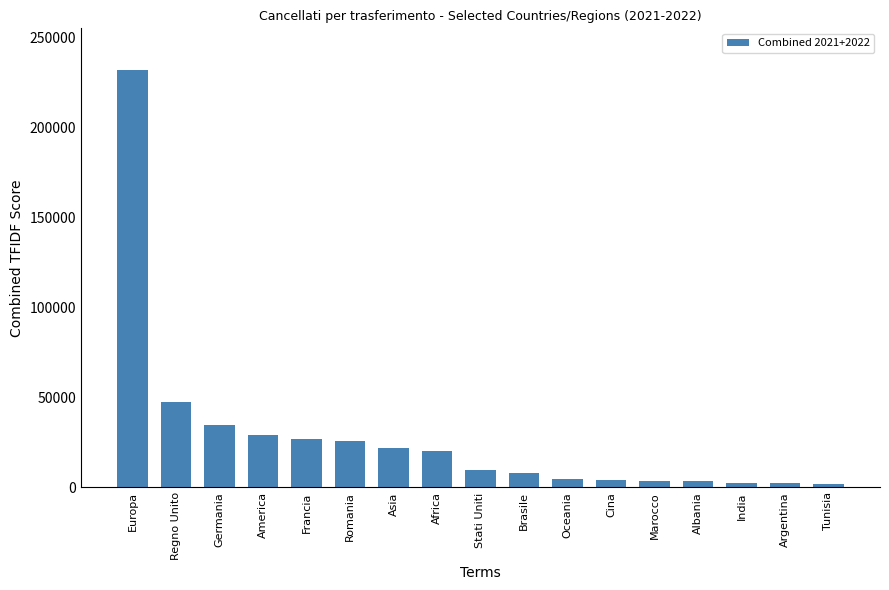

What is the label of the 3rd bar from the left?

Germania